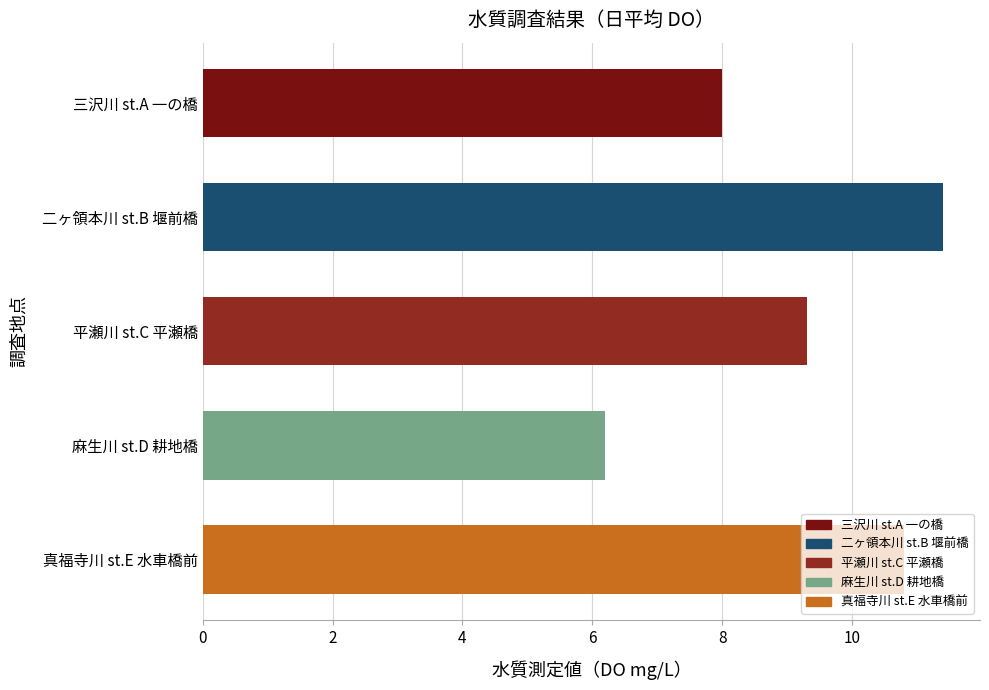

How many categories are shown in the chart?

5